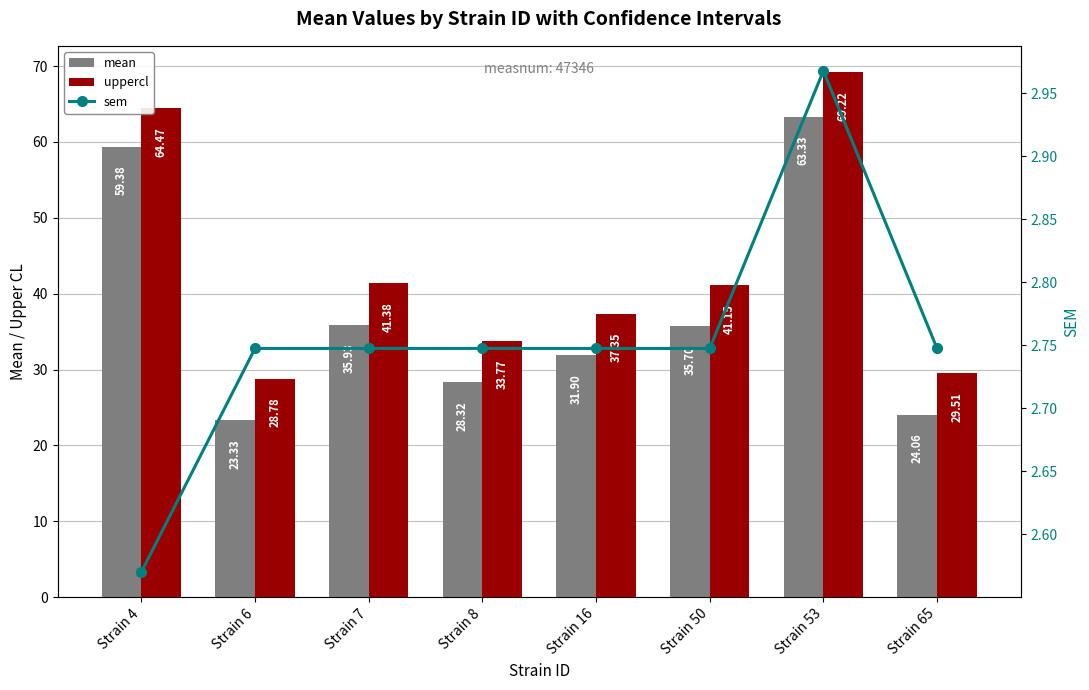

What is the maximum value for sem?

3.0